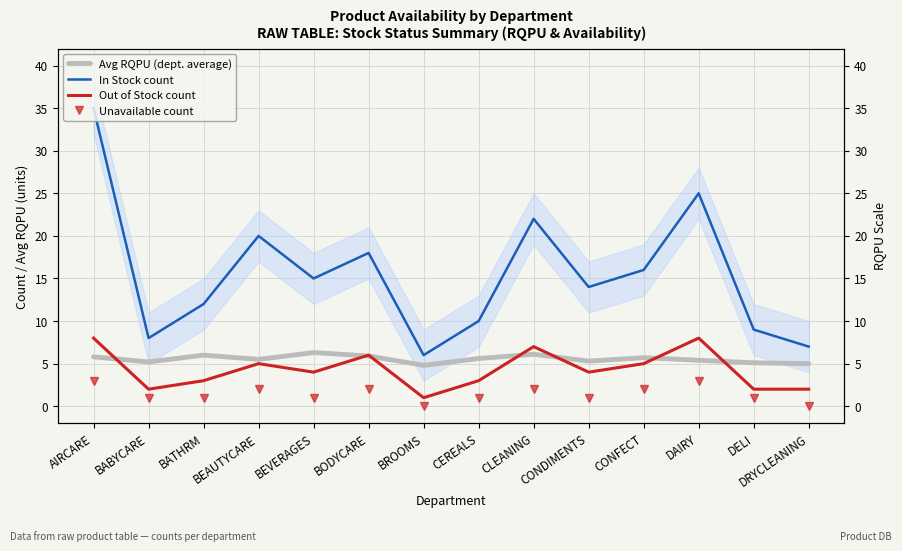

What is the label of the 2nd point from the left?

BABYCARE